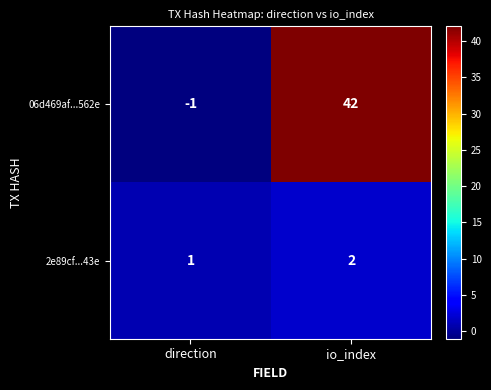

Rank the series by their maximum value, from highest to lowest.

06d469af...562e, 2e89cf...43e